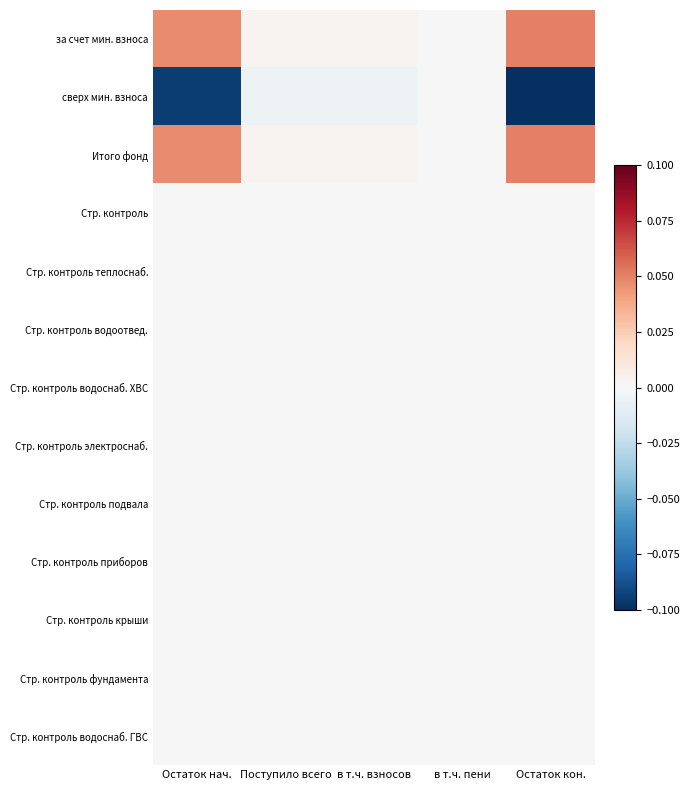

Which series has the largest range (max minus min)?

сверх мин. взноса